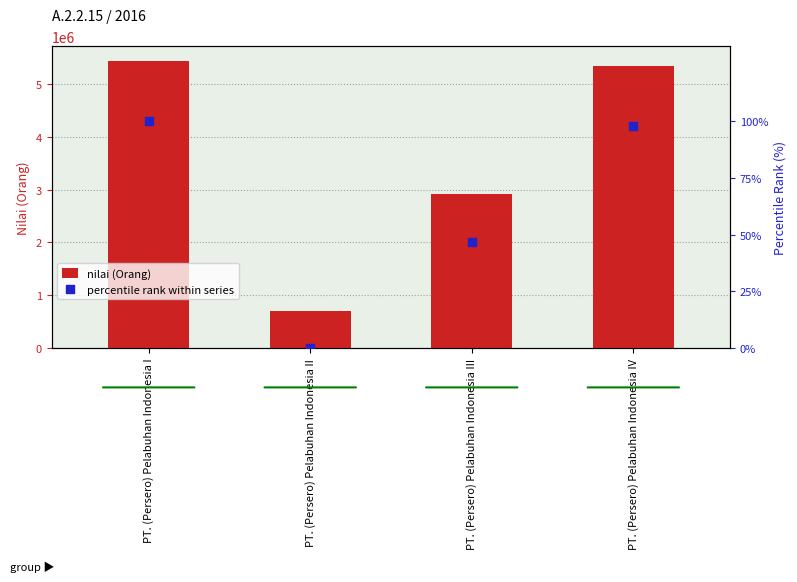

Is the value of nilai (Orang) at PT. (Persero) Pelabuhan Indonesia II greater than the value of percentile rank within series at PT. (Persero) Pelabuhan Indonesia III?

Yes